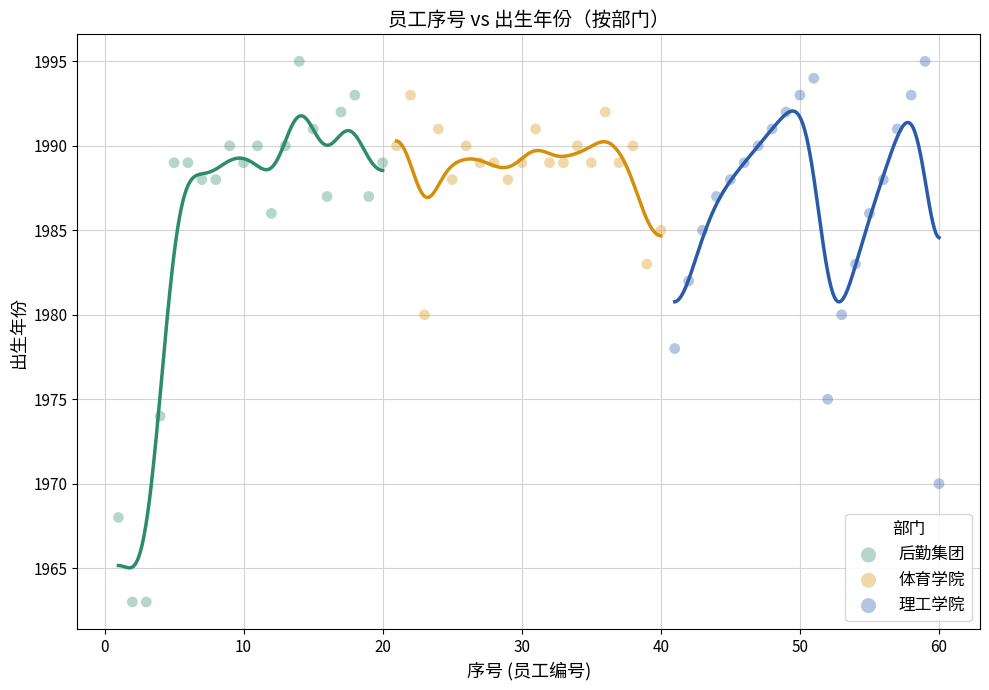

Which series contains the lowest Y value?

后勤集团